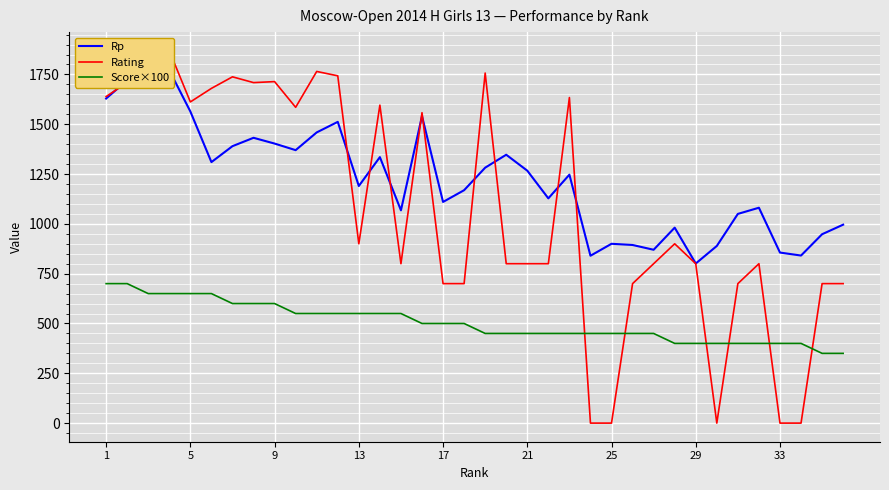

What is the highest value of the Score×100 series?

700